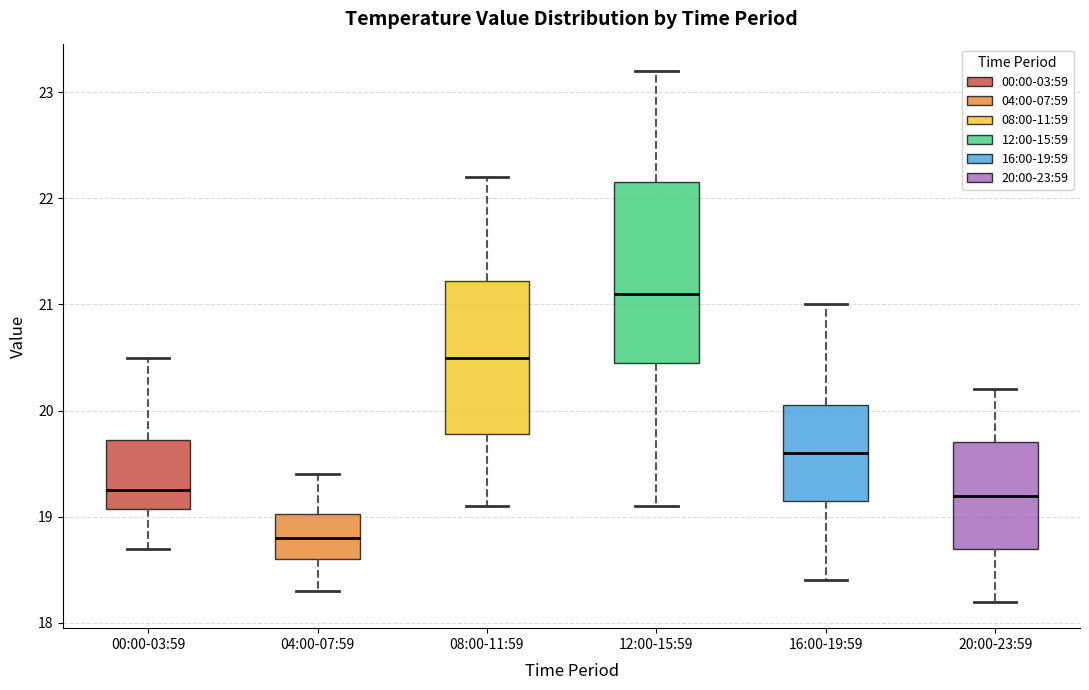

Which box's median line is the highest?

12:00-15:59